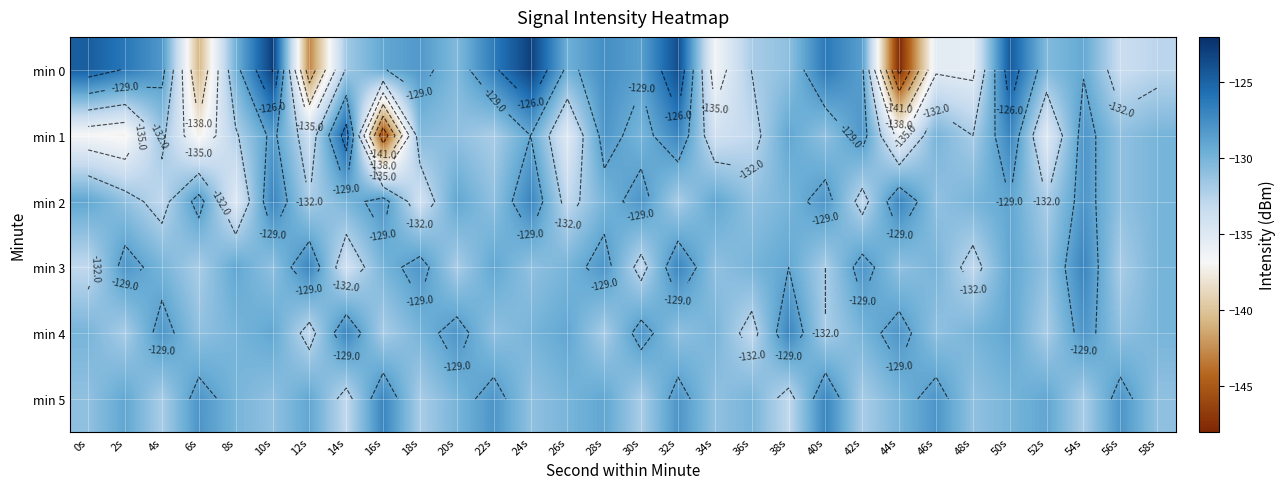

Between 12s and 30s, which series saw the biggest shift?

min 0